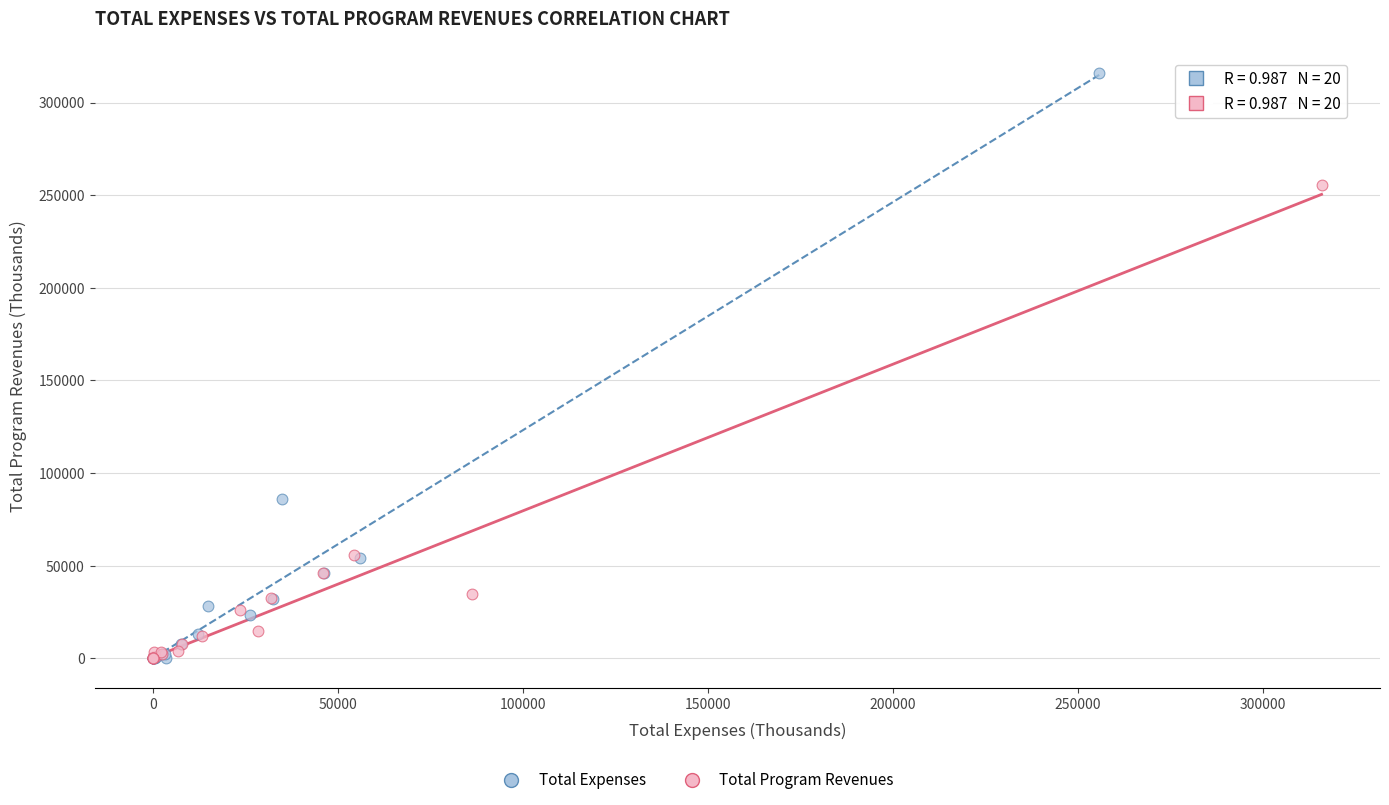

Which series contains the highest Y value?

Total Expenses